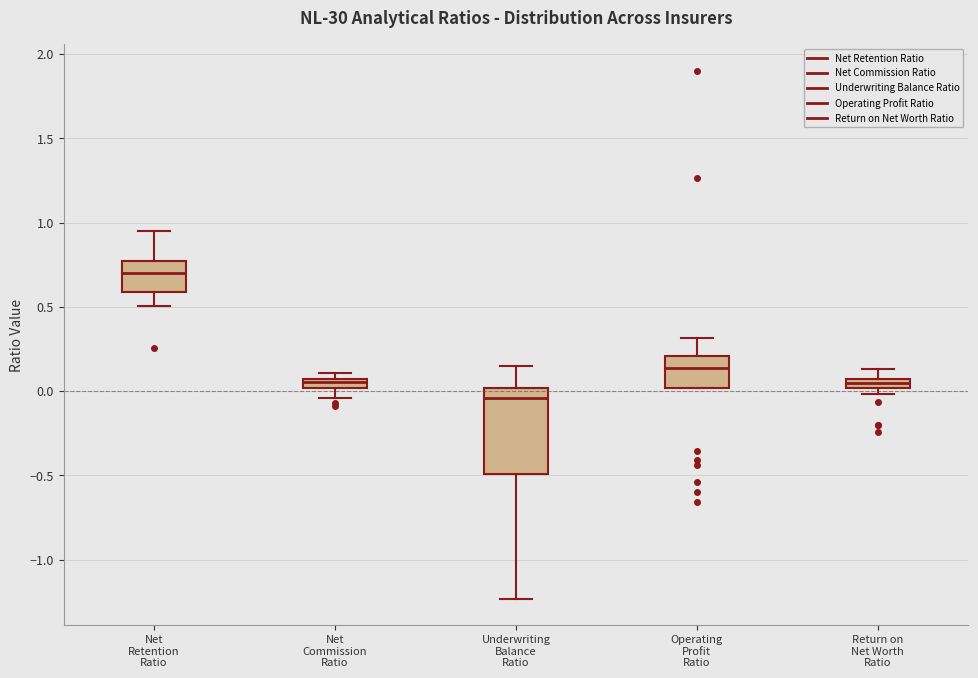

Comparing the boxes themselves (not the whiskers), which one is the tallest?

Underwriting Balance Ratio